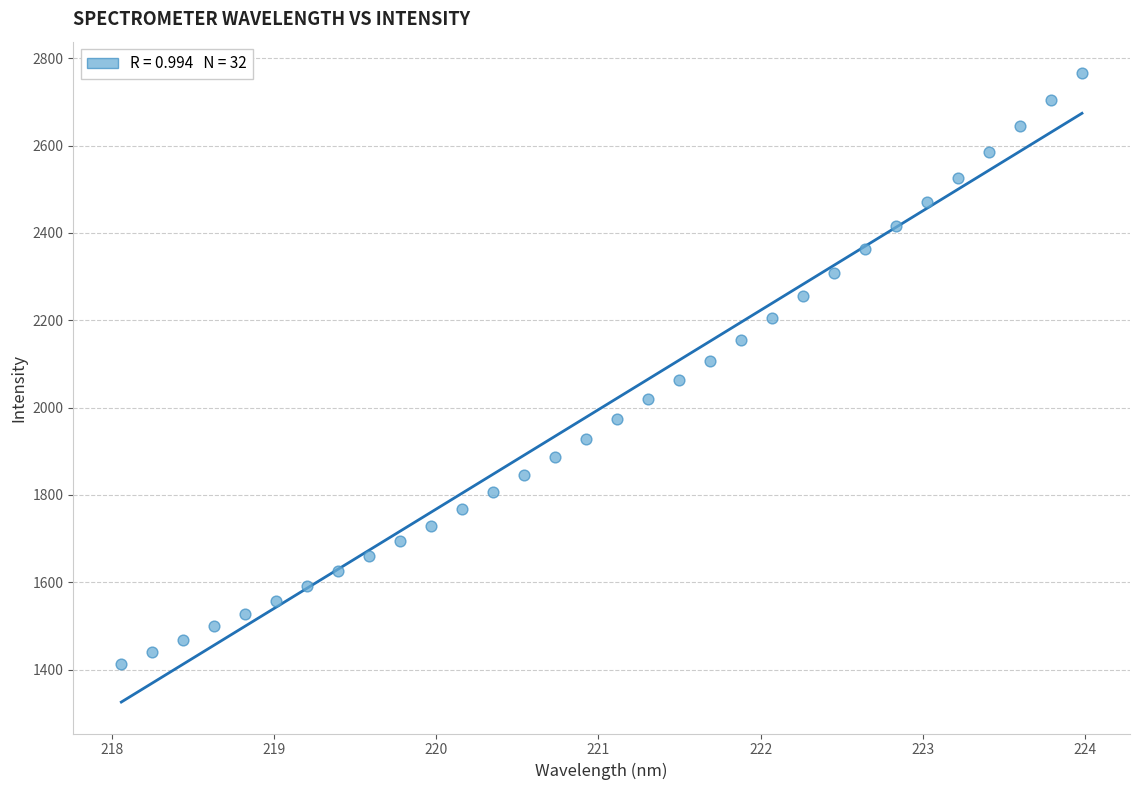

What is the range of X values (max minus min)?

5.9